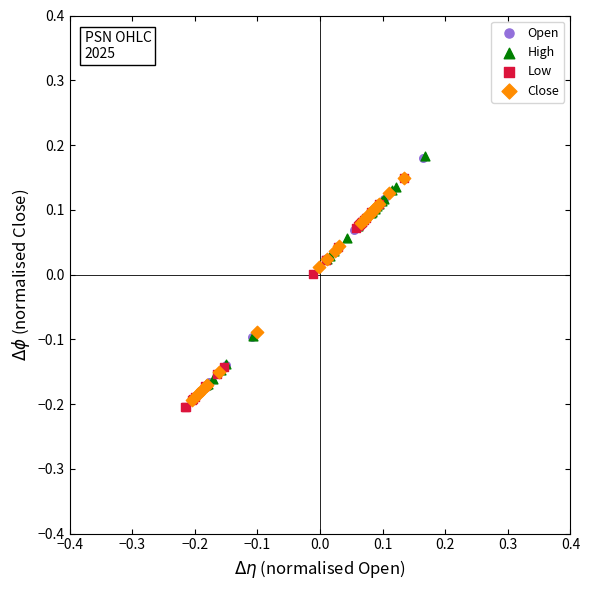

Which series has the widest spread of Y values?

Open